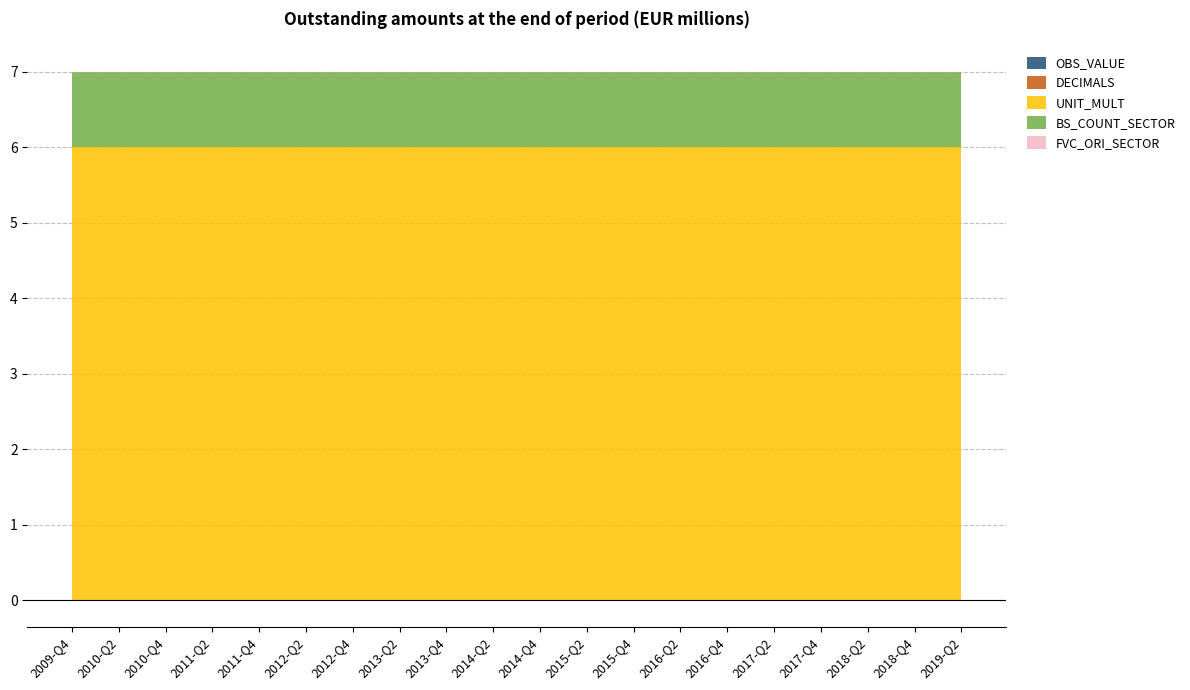

True or false: UNIT_MULT has more than 1 interior local peaks.

False